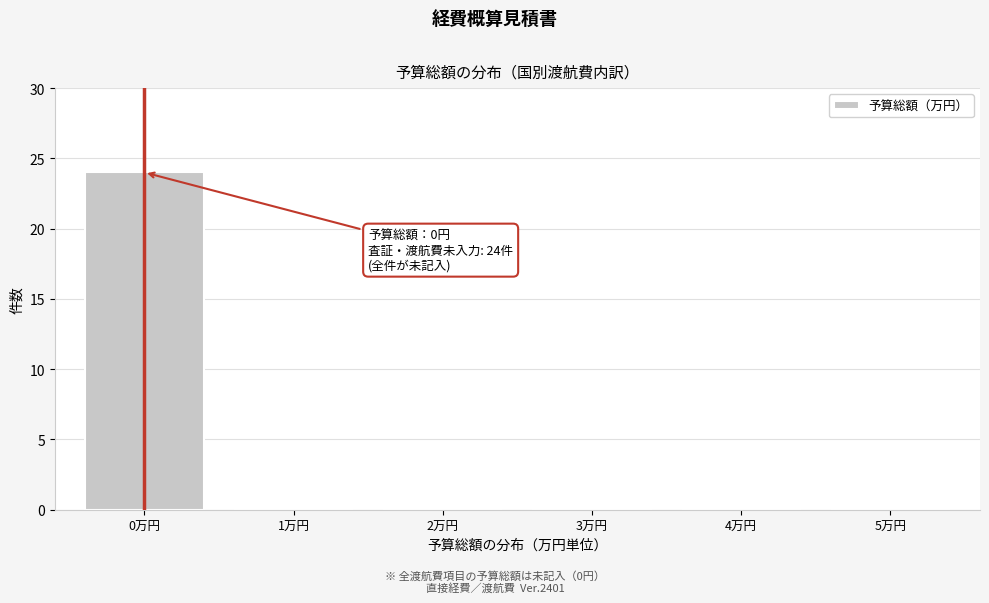

Reading left to right, transcribe all the data shown in this chart.

0万円=24	1万円=0	2万円=0	3万円=0	4万円=0	5万円=0